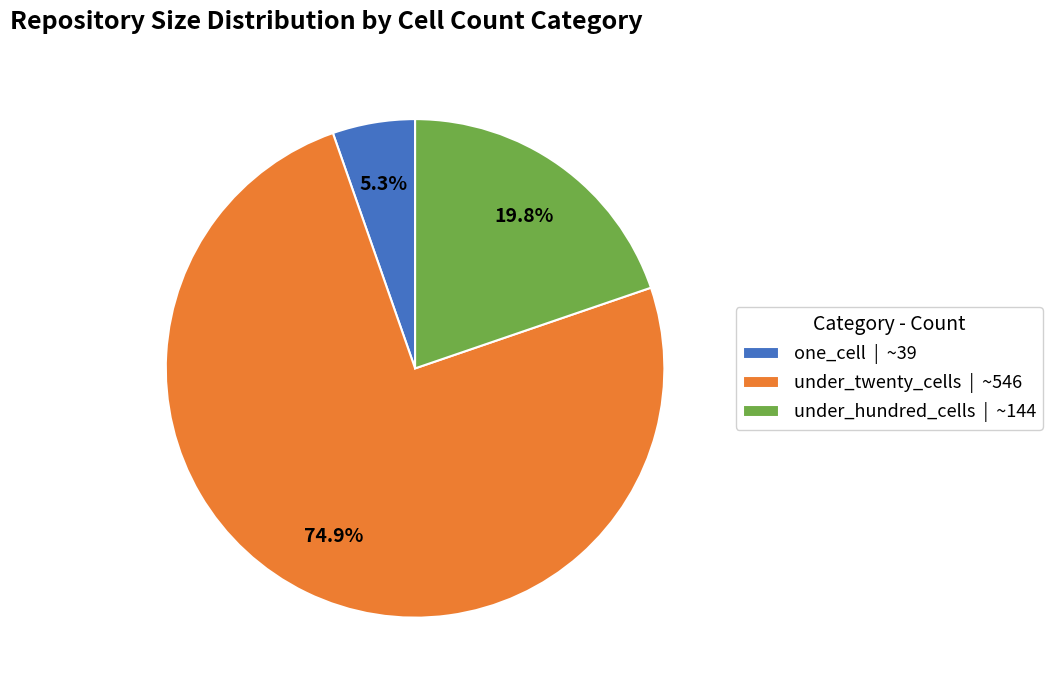

Between under_hundred_cells | ~144 and under_twenty_cells | ~546, which is larger?

under_twenty_cells | ~546